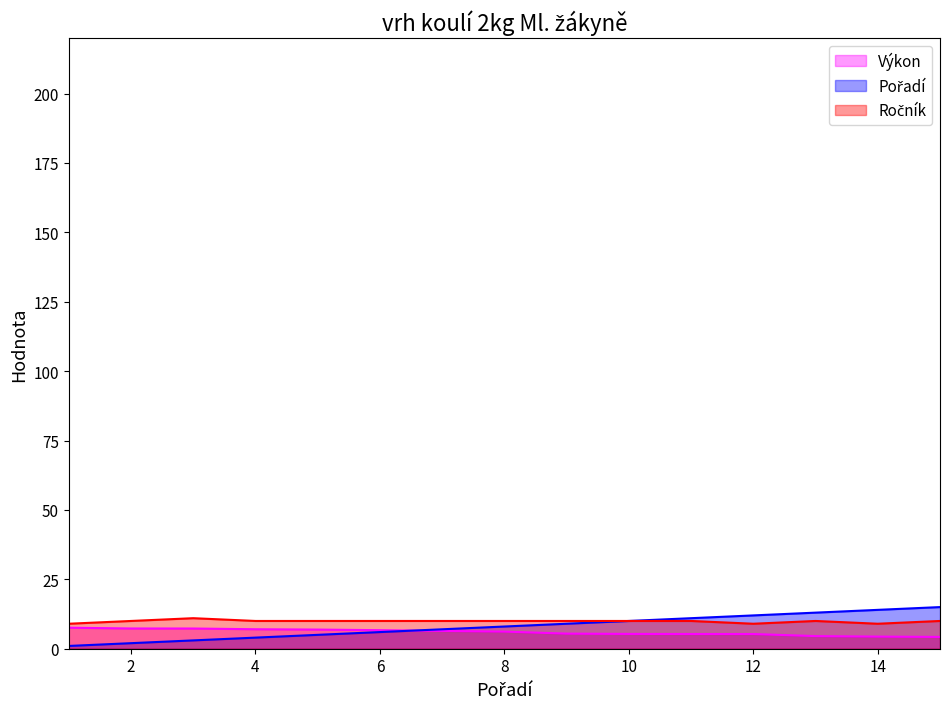

How many lines are shown in the chart?

3